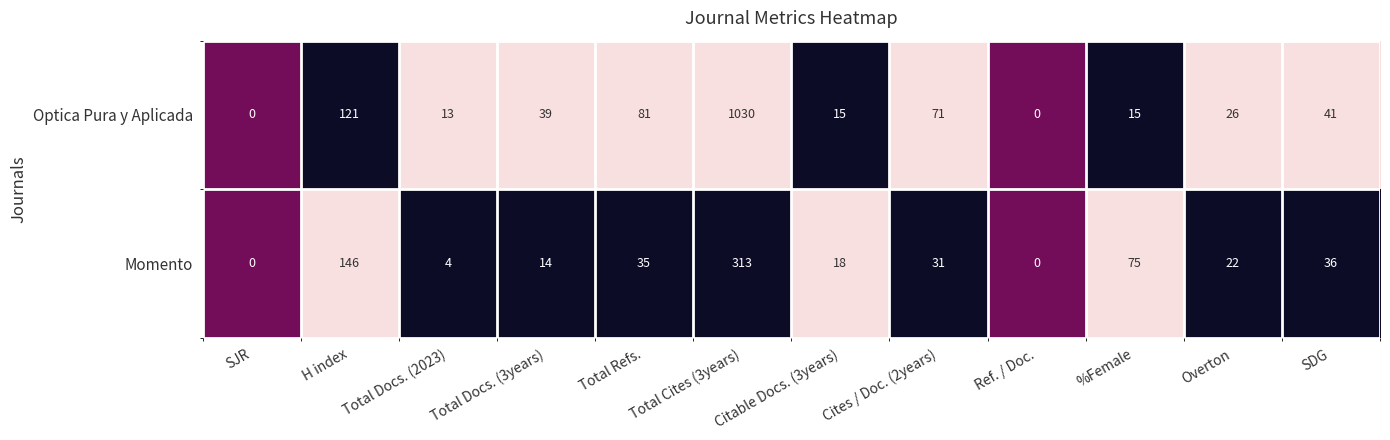

The value of Optica Pura y Aplicada at %Female is 7. True or false?

False